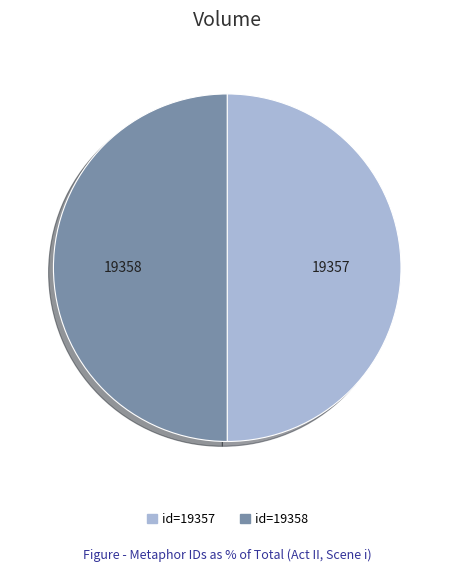

Count the number of slices in the pie.

2